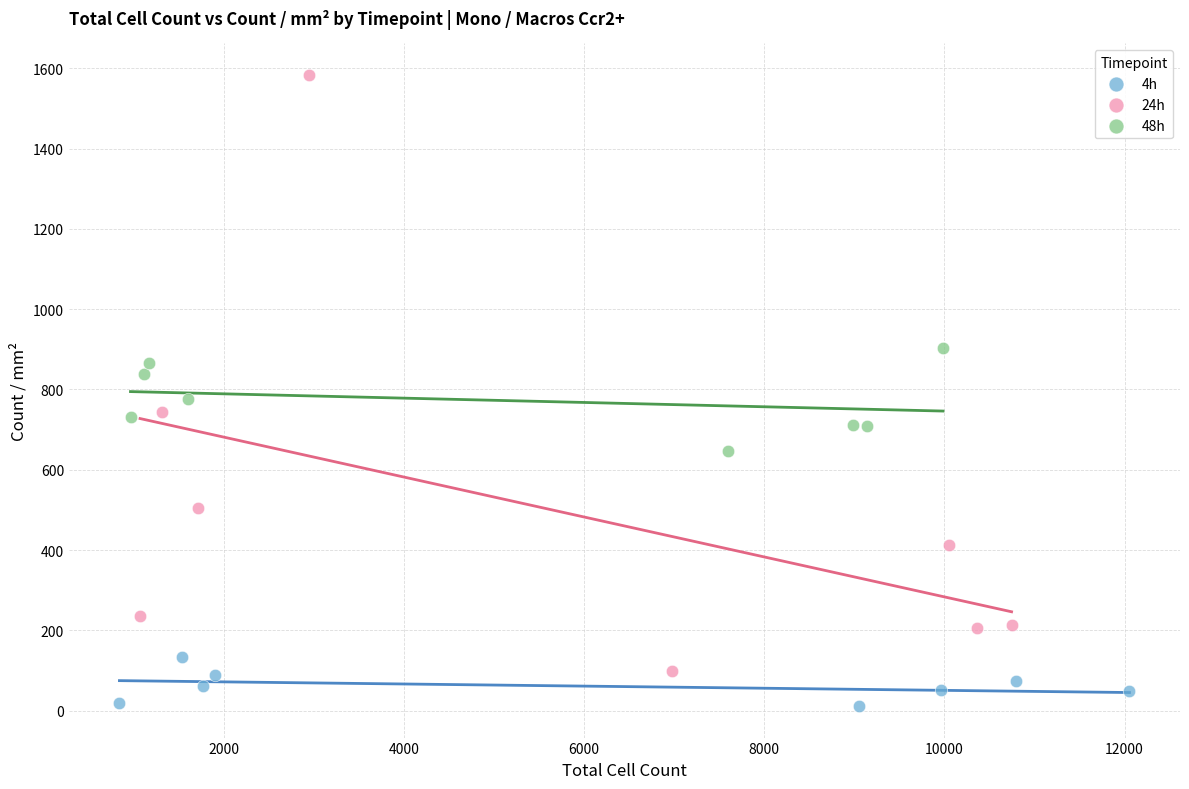

Which series contains the lowest Y value?

4h